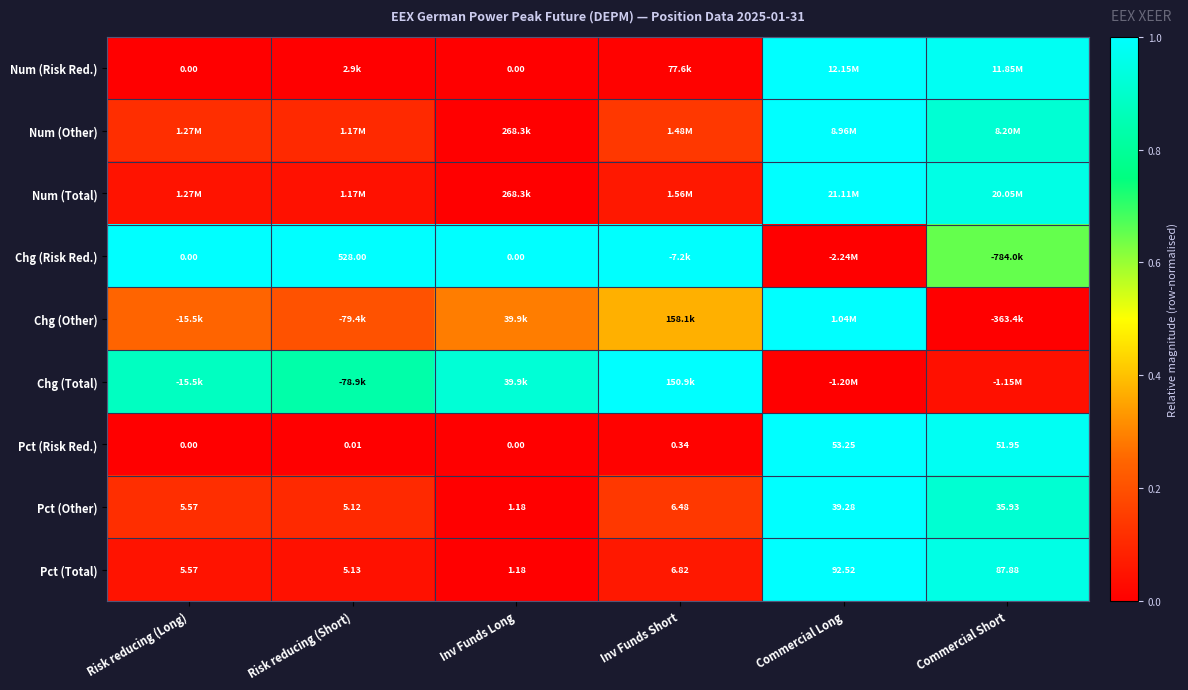

List the labels in order of Pct (Total) value, smallest first.

Inv Funds Long, Risk reducing (Short), Risk reducing (Long), Inv Funds Short, Commercial Short, Commercial Long